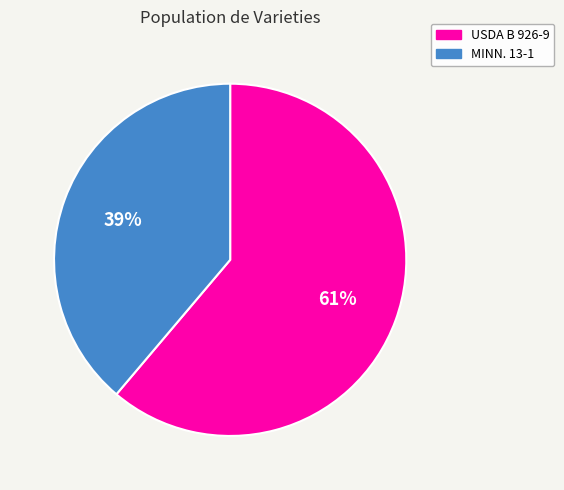

Is the sum of USDA B 926-9 and MINN. 13-1 greater than half?

Yes